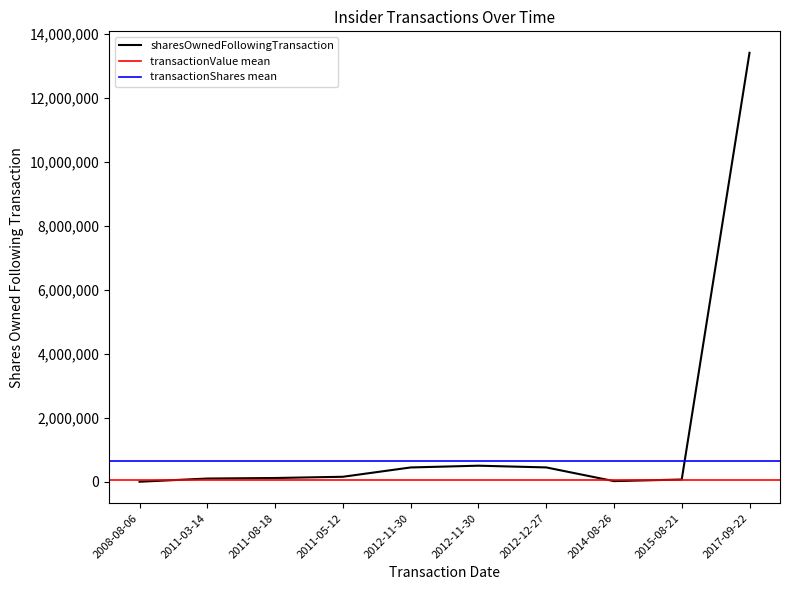

Which series has the largest range (max minus min)?

sharesOwnedFollowingTransaction